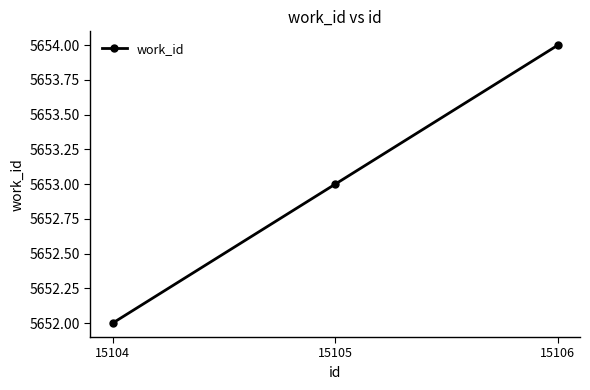

Between 15104 and 15105, which is larger?

15105